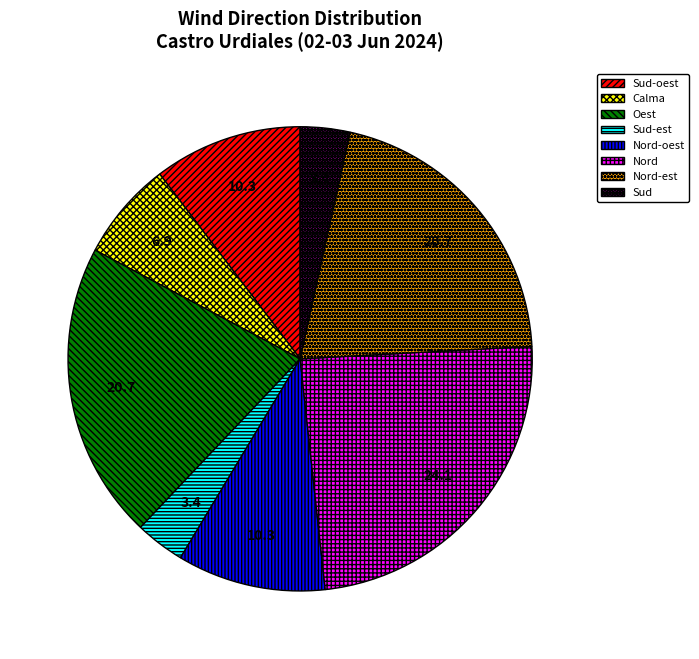

Is the sum of Nord and Nord-est greater than half?

No